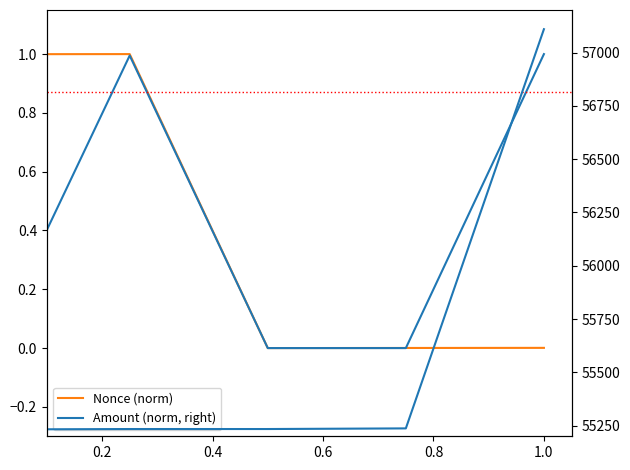

True or false: Nonce (norm) and BlockHeight (right) intersect in this chart.

False